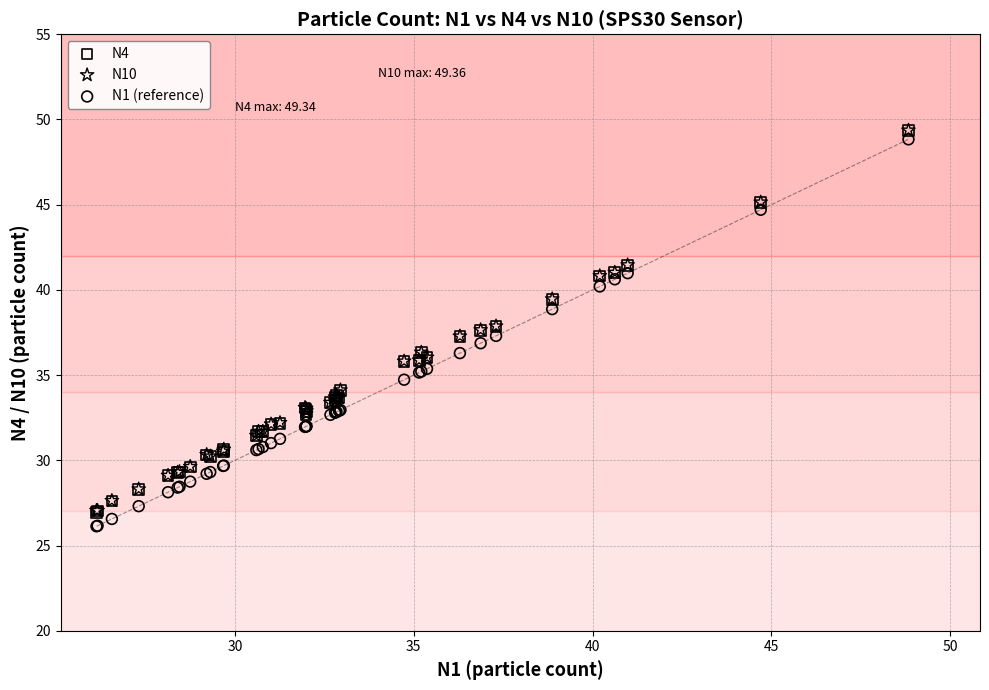

Which series has the largest Y range (max minus min)?

N1 (reference)